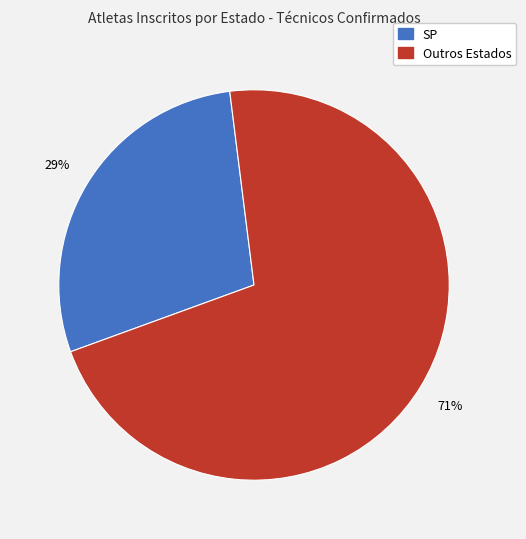

To the nearest percent, what is the average slice percentage?

50%